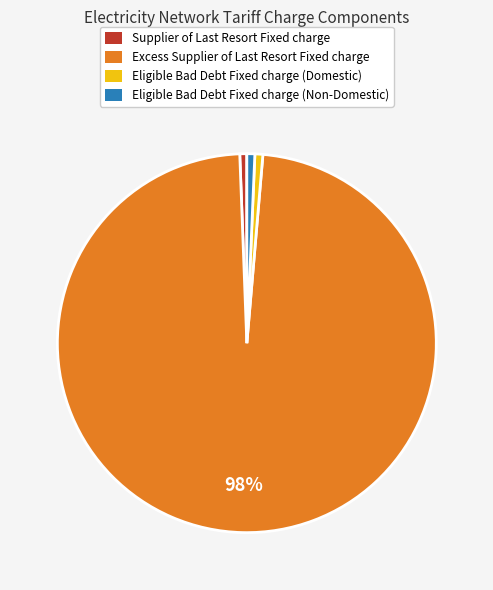

Which slice represents more than half of the pie?

Excess Supplier of Last Resort Fixed charge